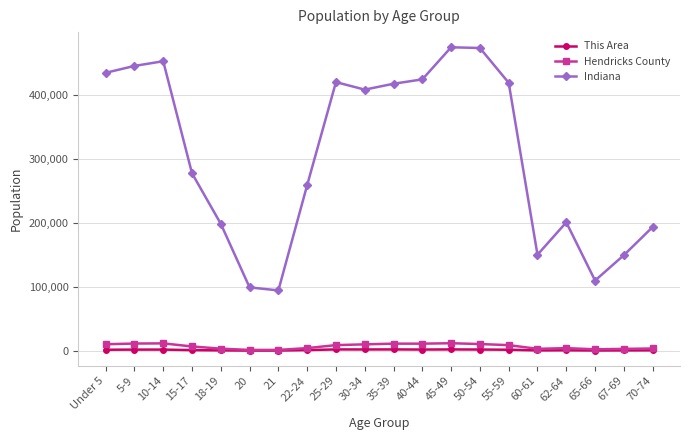

What are all the series names shown in the legend?

This Area, Hendricks County, Indiana